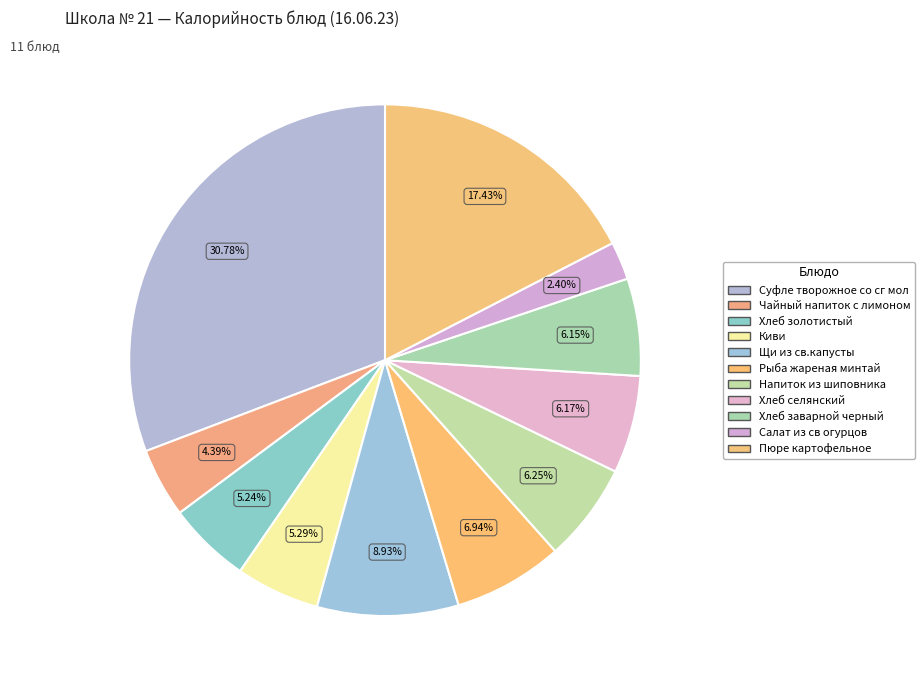

True or false: Хлеб селянский accounts for 6% of the total.

True